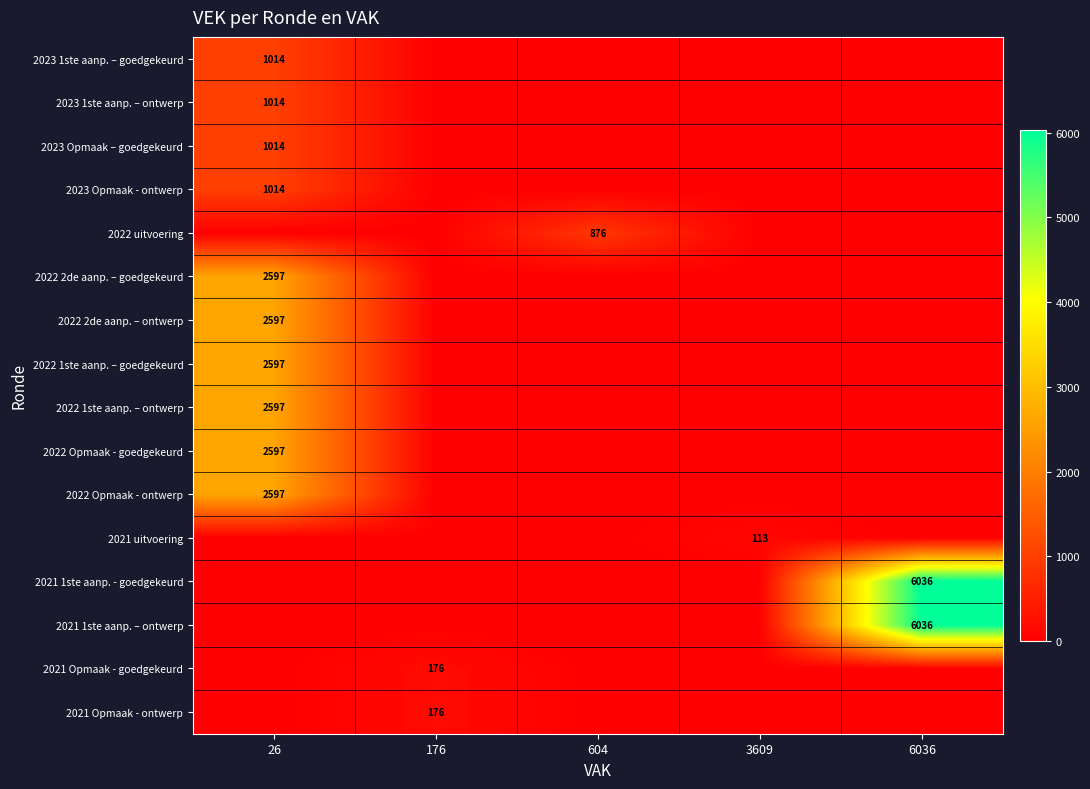

What is the highest value of the row_0 series?

1014